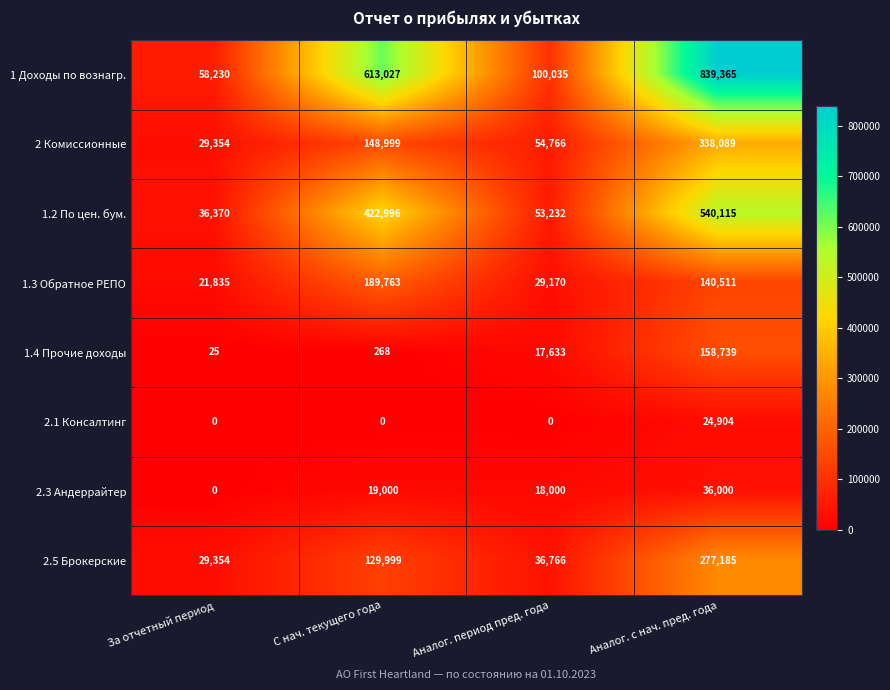

Which series changed the most between С нач. текущего года and Аналог. период пред. года?

1 Доходы по вознагр.